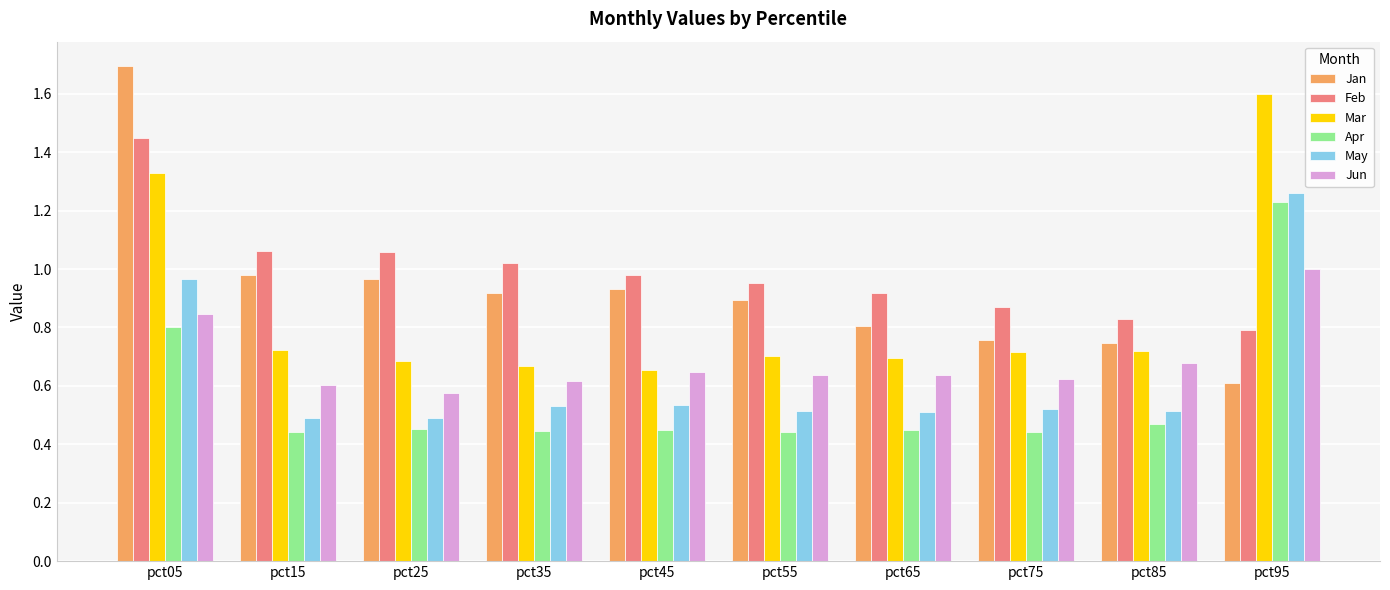

How many bars are there in total?

60